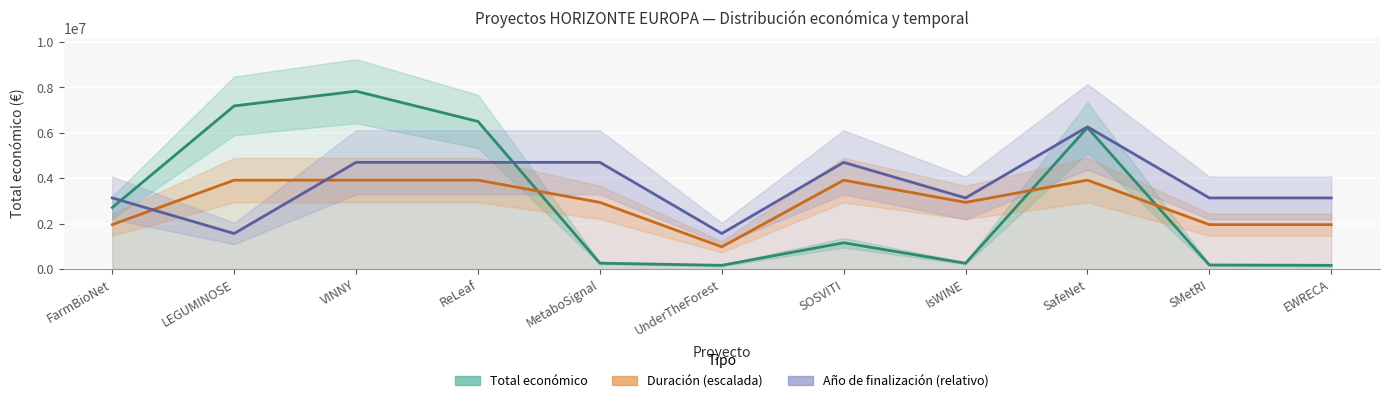

How many lines are shown in the chart?

3